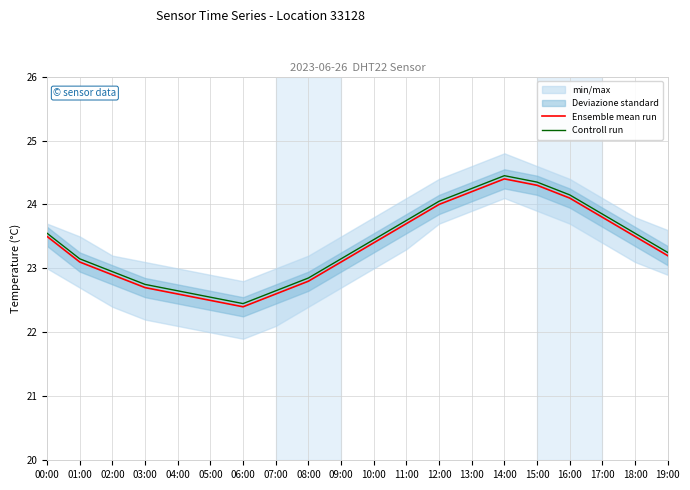

What is the sum of the Ensemble mean run values at 16:00 and 10:00?

47.5